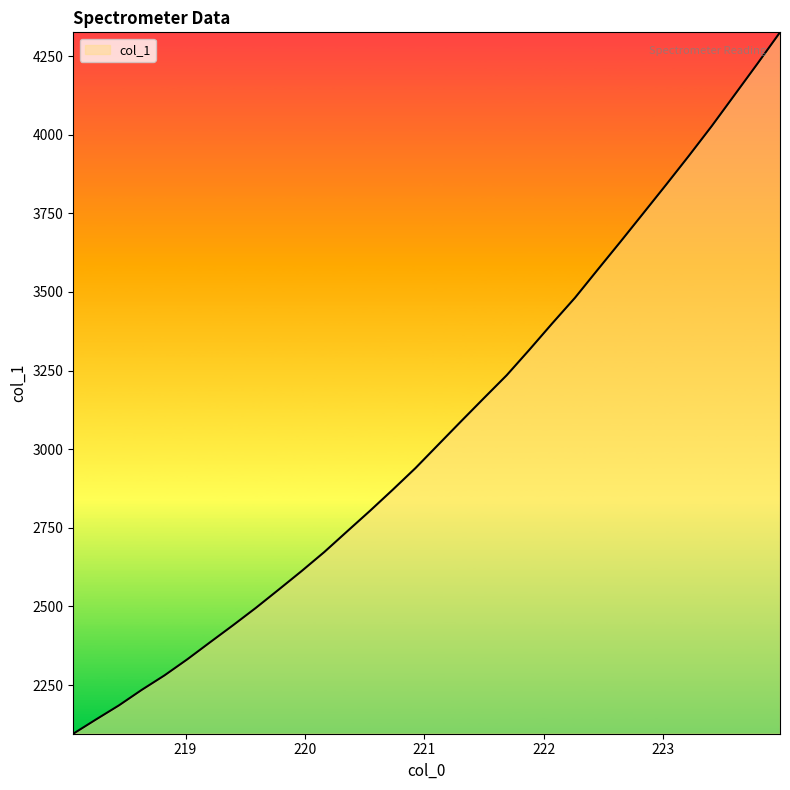

What is the difference between the maximum and minimum values?

2230.0